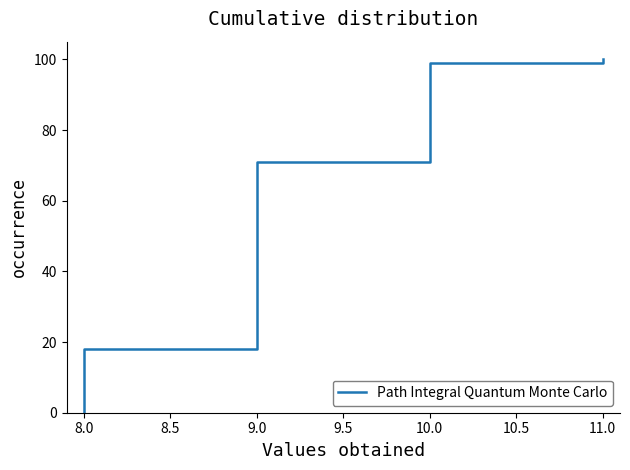

What value does the data have at 9.0, to the nearest 10?

20